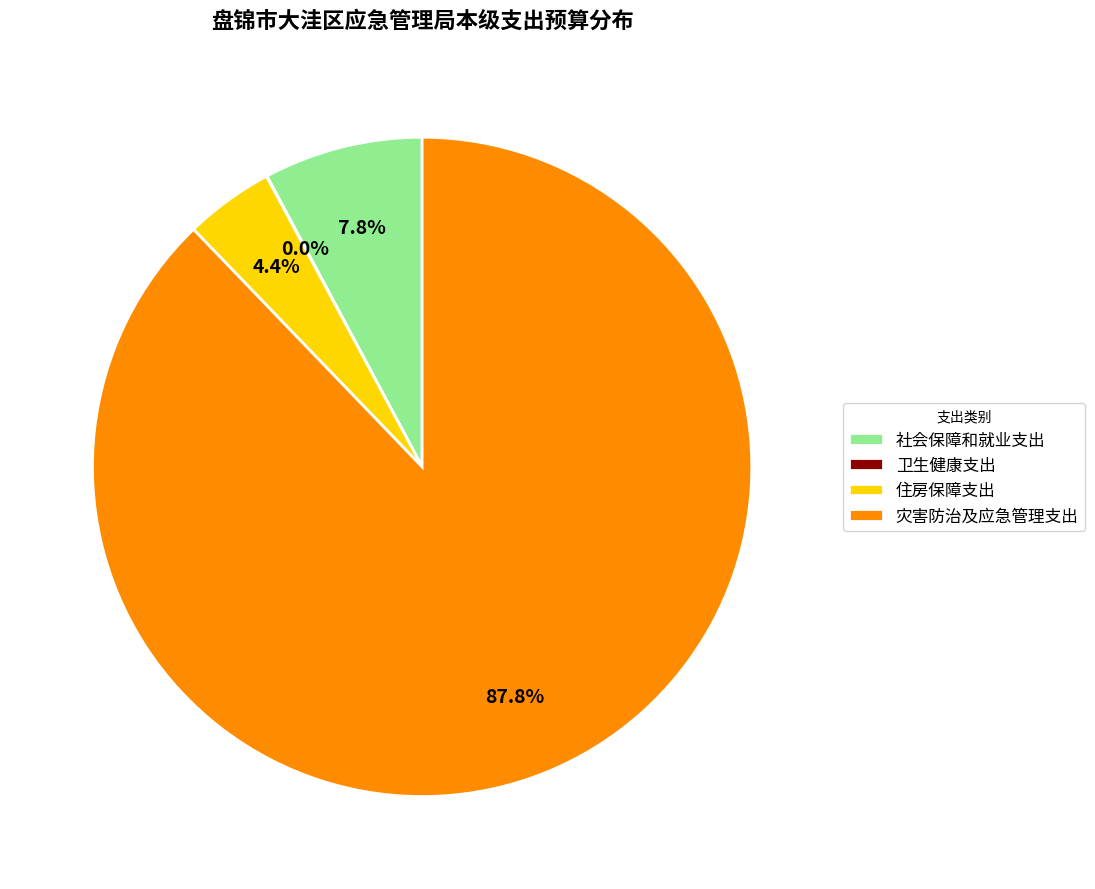

What is the majority slice?

灾害防治及应急管理支出